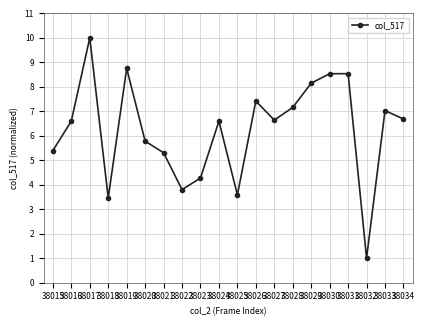

At which category does the data reach its first local valley?

38018